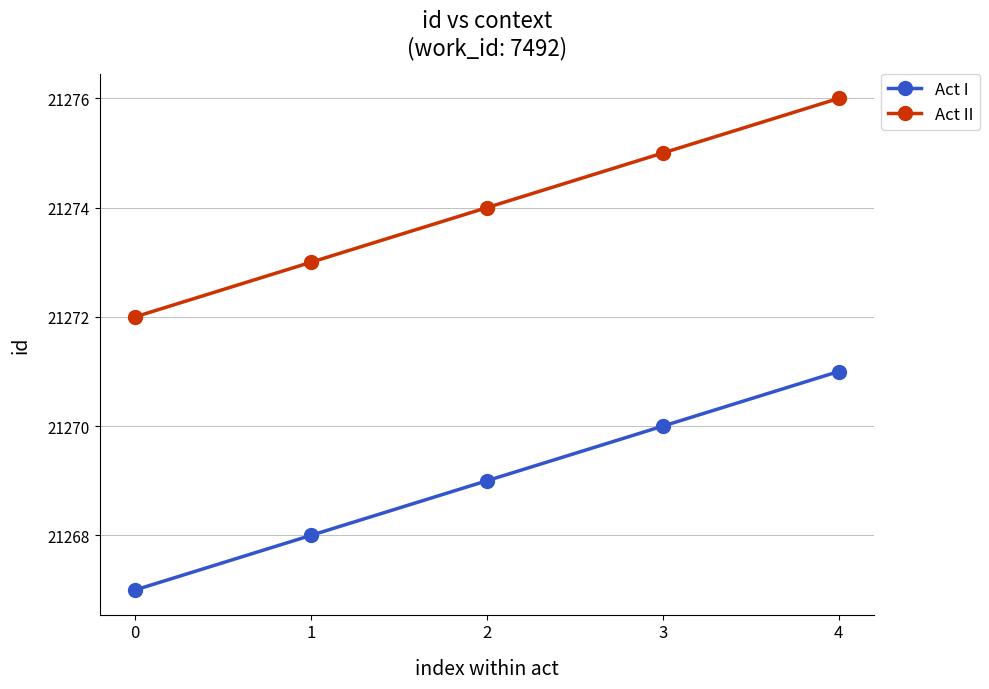

Reading left to right, extract all data points from this chart.

Act I: 21267	21268	21269	21270	21271
Act II: 21272	21273	21274	21275	21276